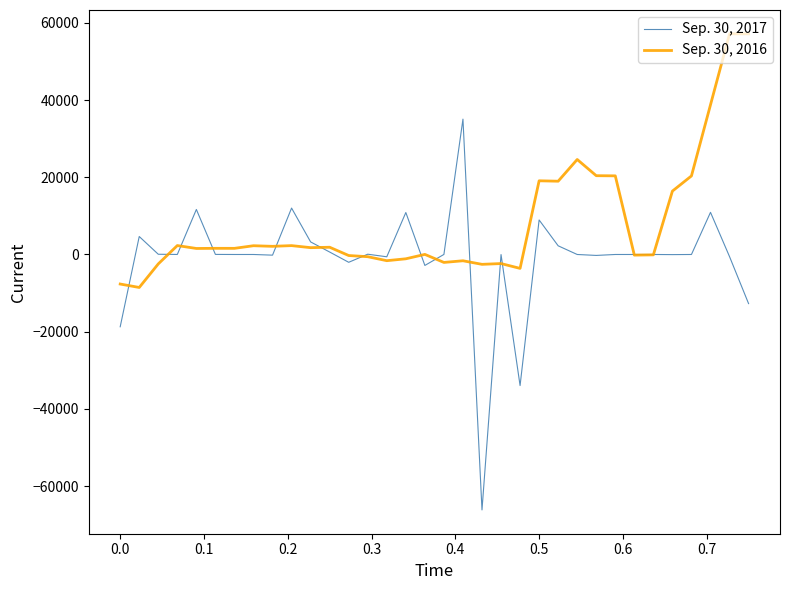

Rank the series by their average value, from highest to lowest.

Sep. 30, 2016, Sep. 30, 2017